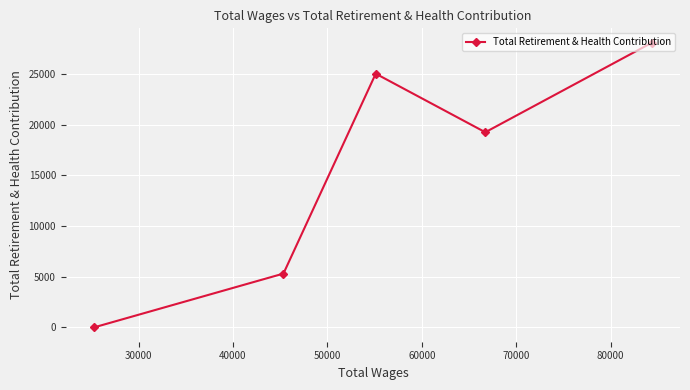

What is the difference between the second highest and minimum values?

25028